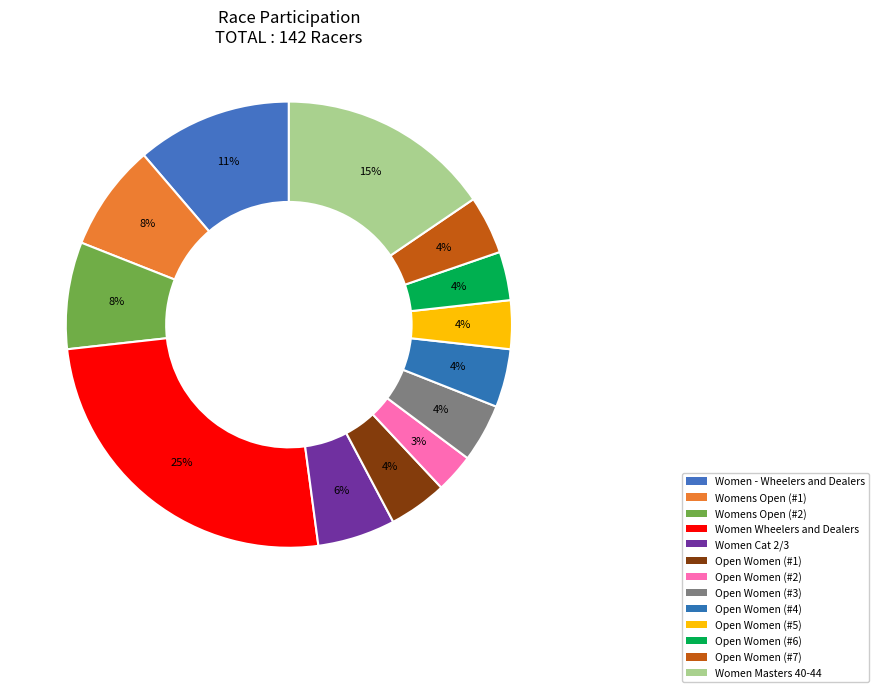

What percentage is the Open Women (#6) slice, to the nearest percent?

4%